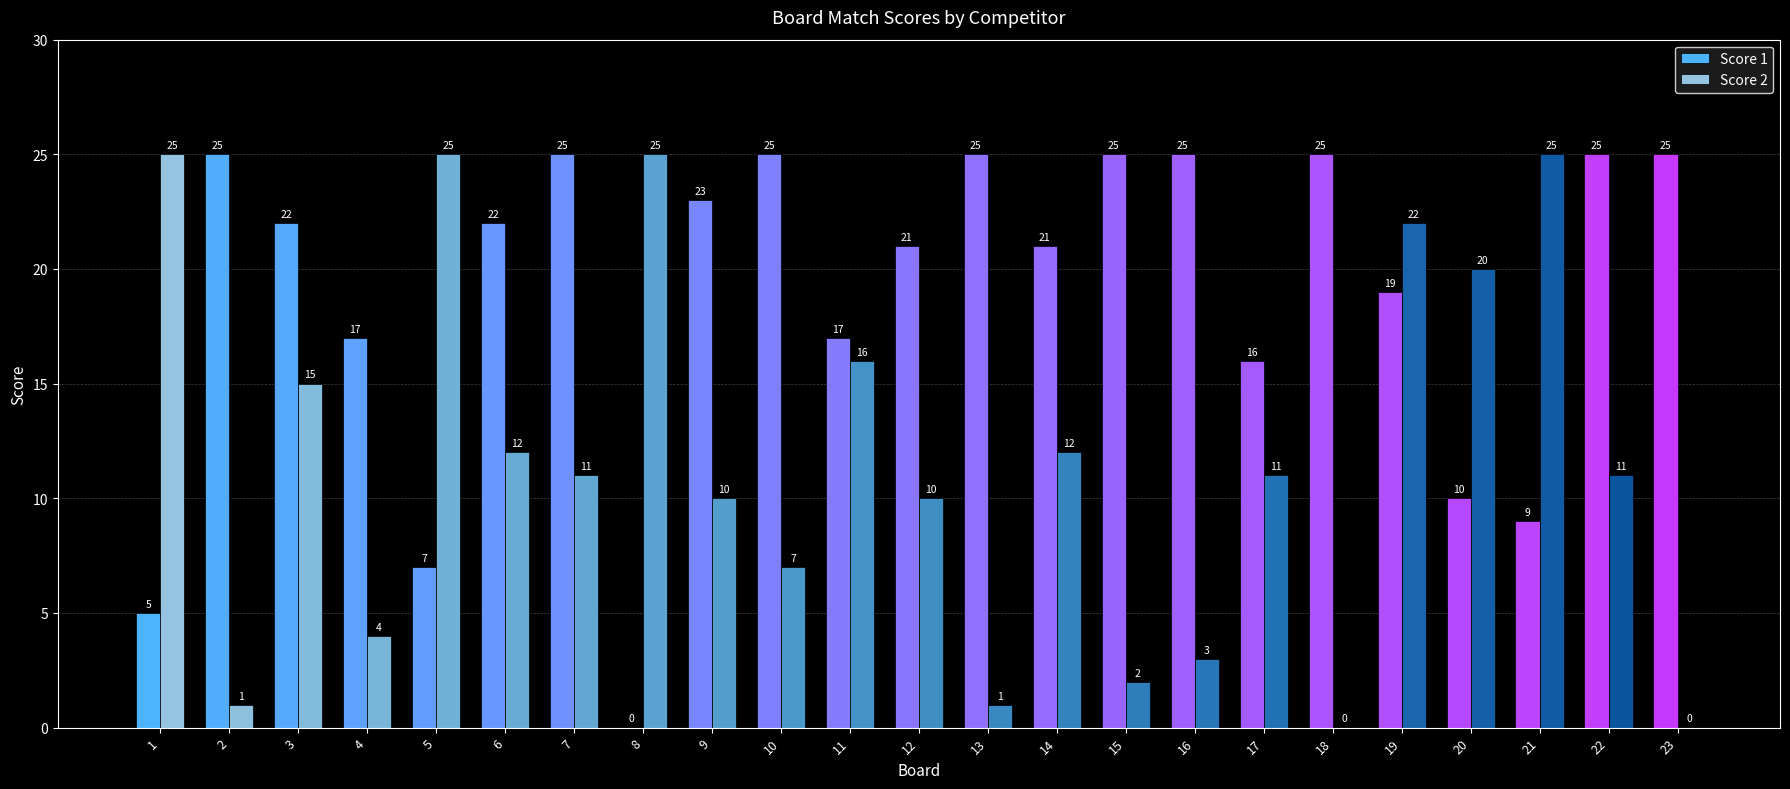

How many groups of bars are there?

23